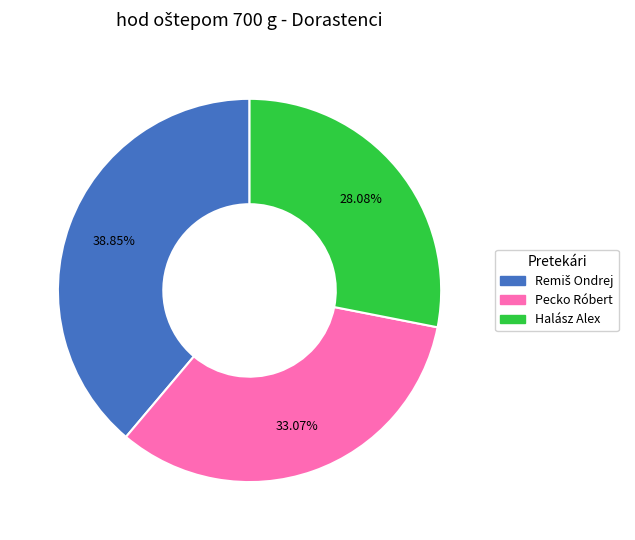

True or false: Pecko Róbert accounts for 33% of the total.

True